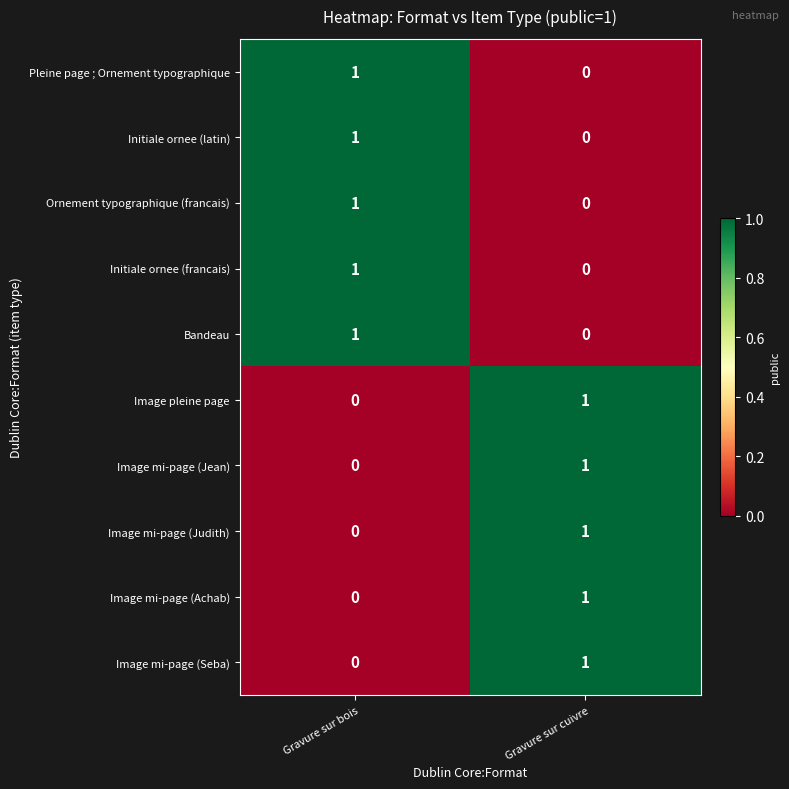

What is the total value across all series at Gravure sur cuivre?

5